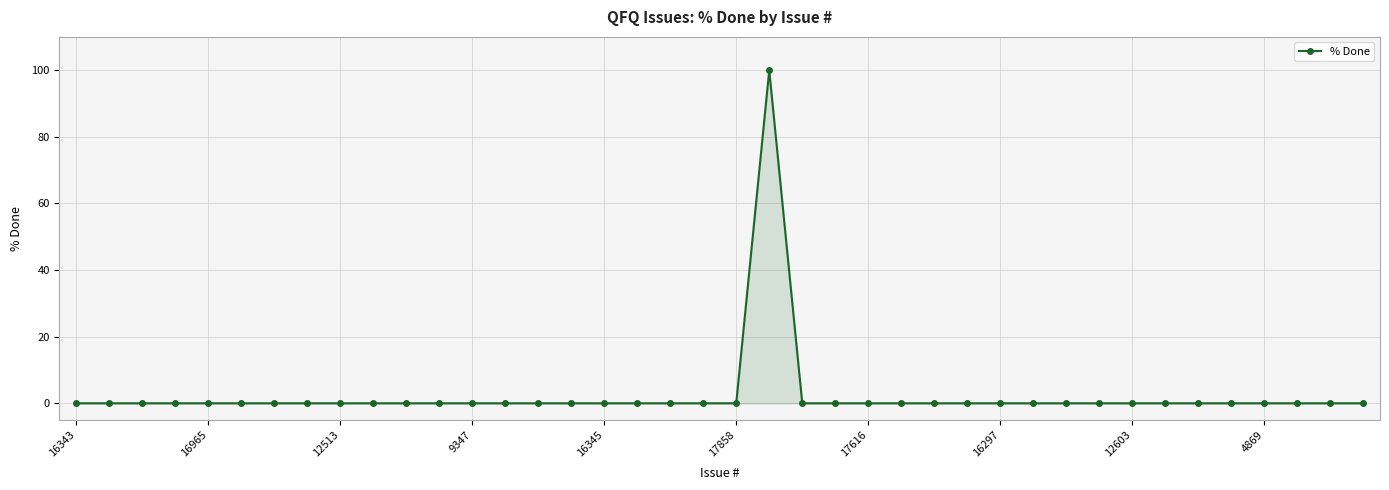

What is the greatest value displayed?

100